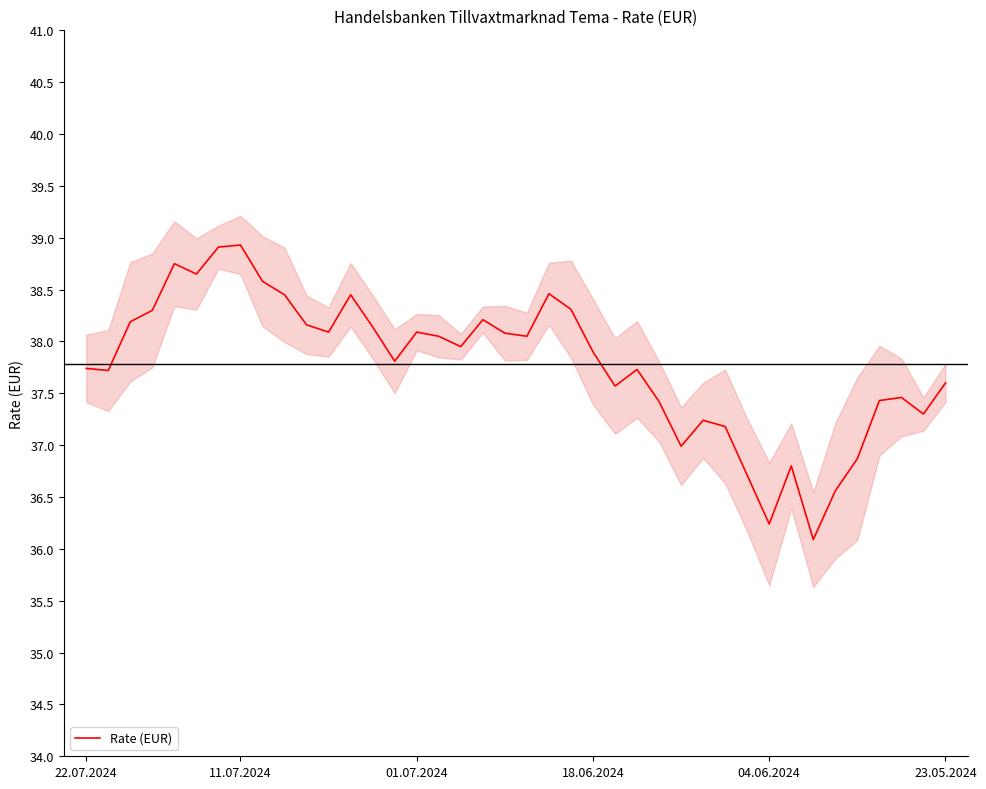

How many lines are shown in the chart?

1